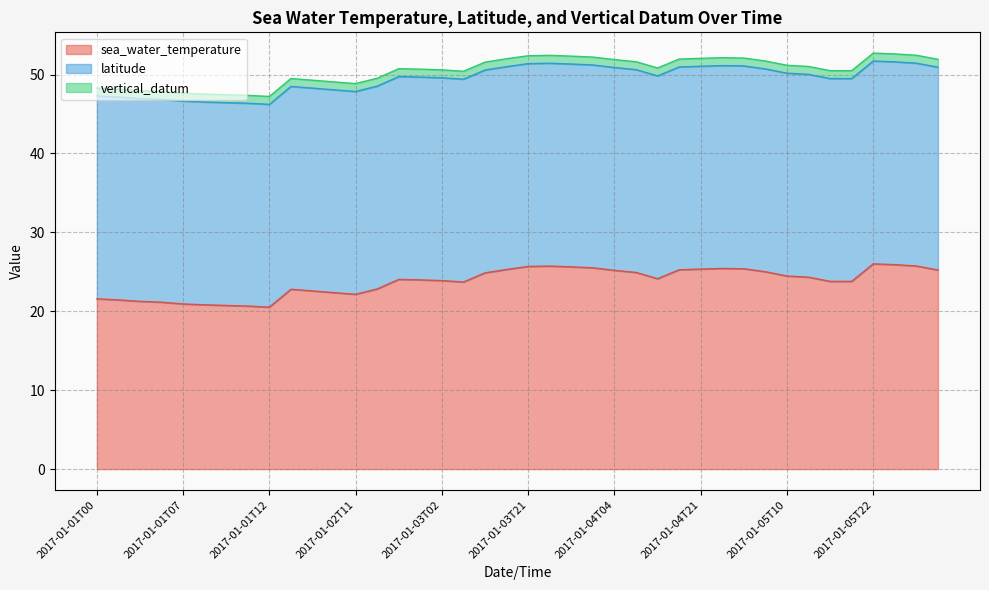

Which series changed the most between 2017-01-01T05 and 2017-01-02T11?

sea_water_temperature